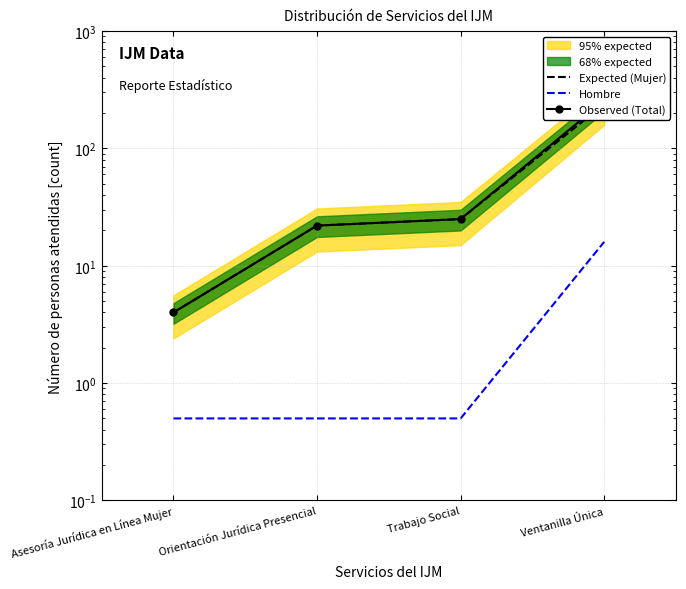

How many series are shown in this chart?

3